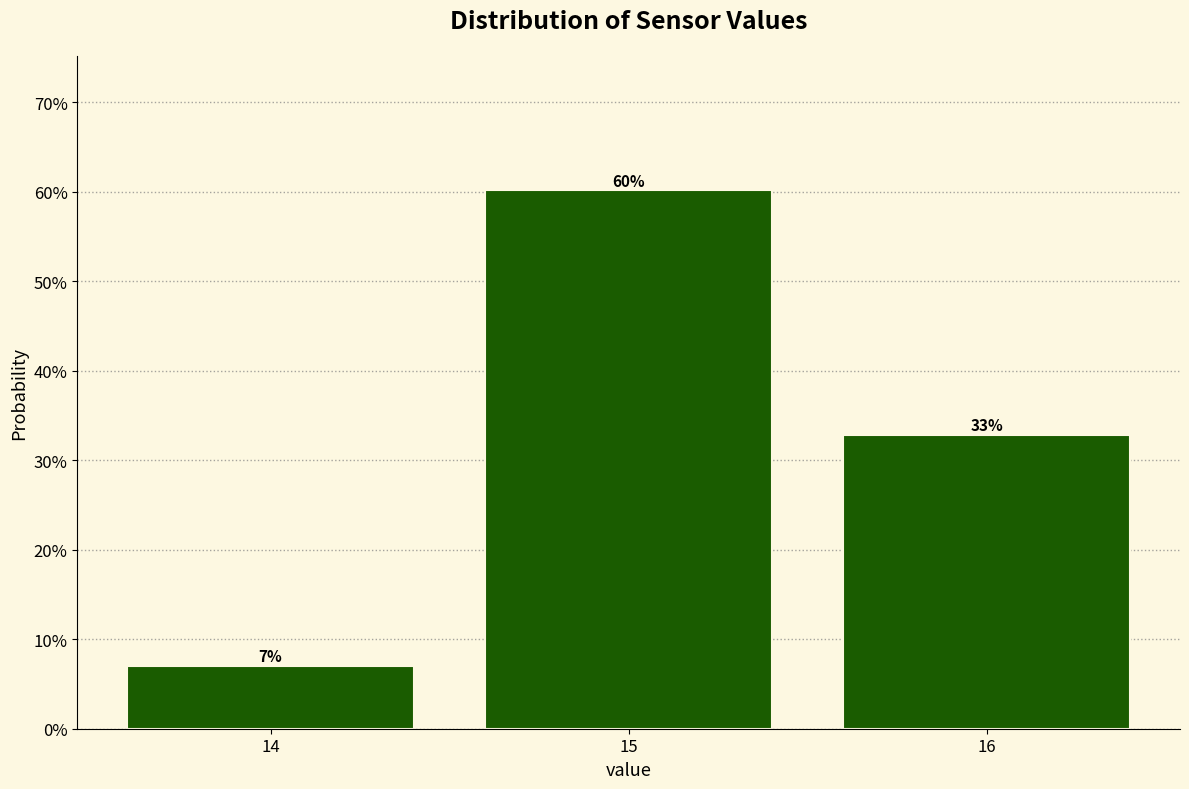

Does the chart contain any negative values?

No